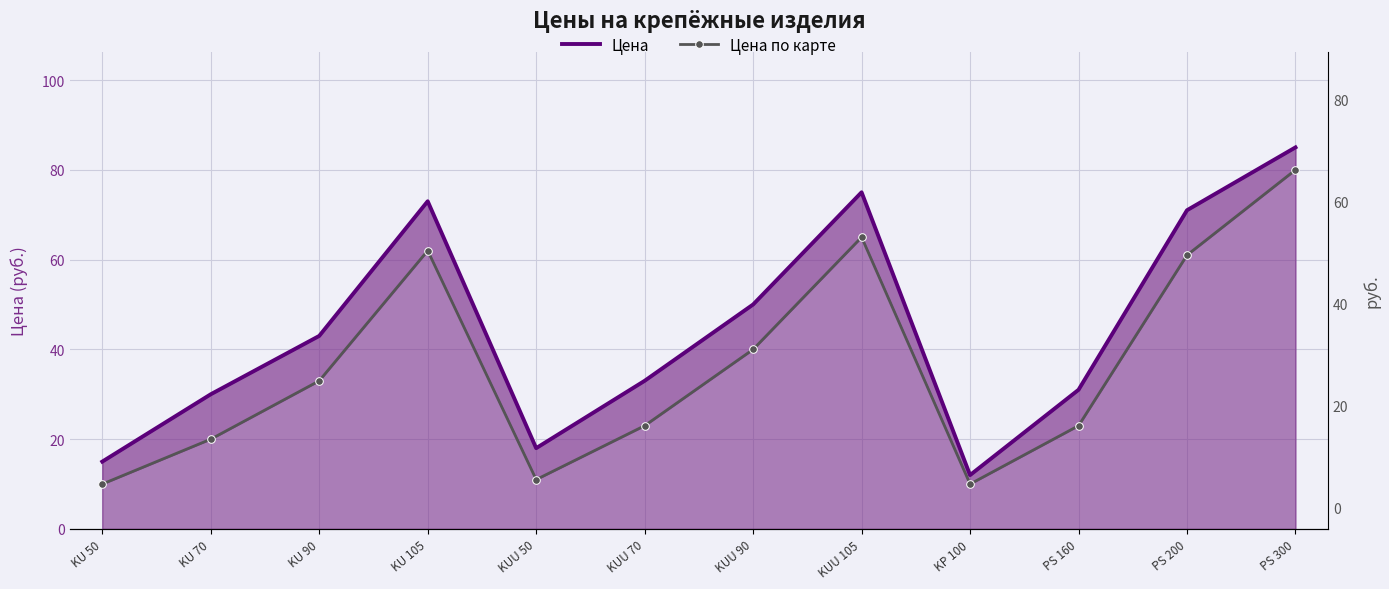

How many lines are shown in the chart?

2